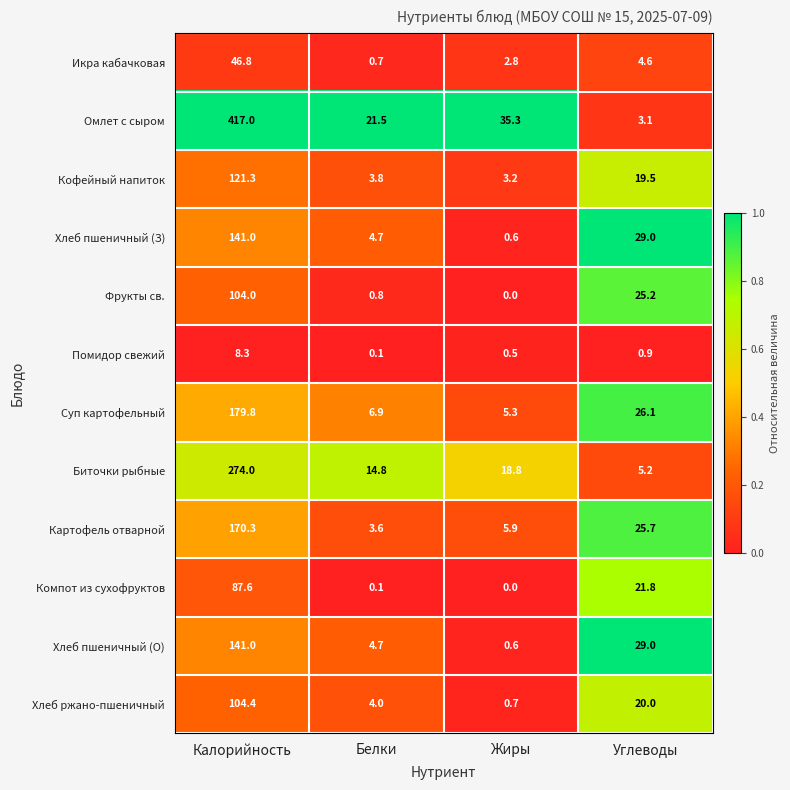

The Биточки рыбные series shows 171.3 at Калорийность. True or false?

False